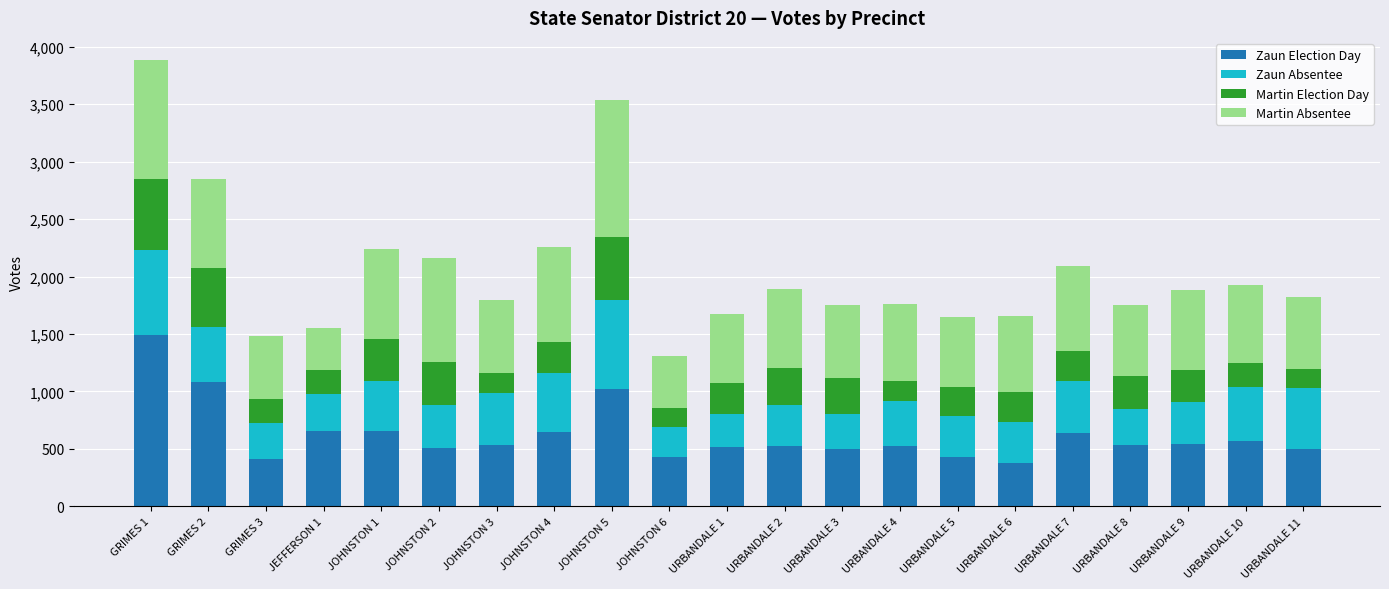

What is the maximum value for Zaun Election Day?

1491